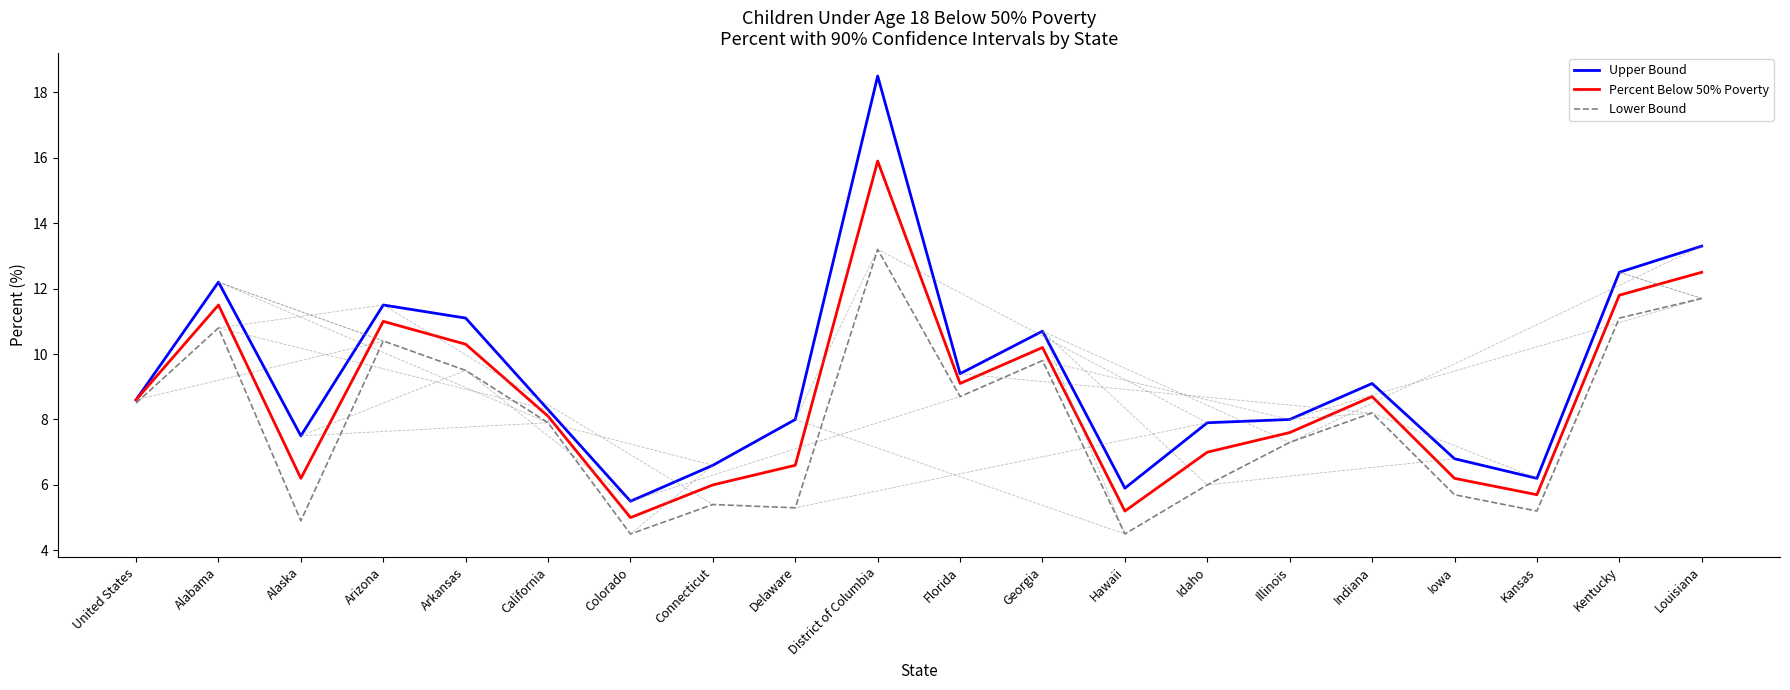

What is the highest value of the Lower Bound series?

13.2